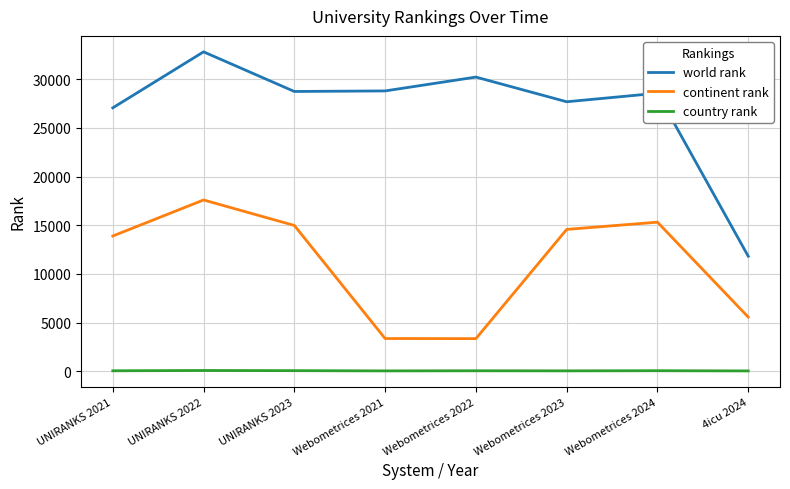

At which category is the sum across all series the highest?

UNIRANKS 2022